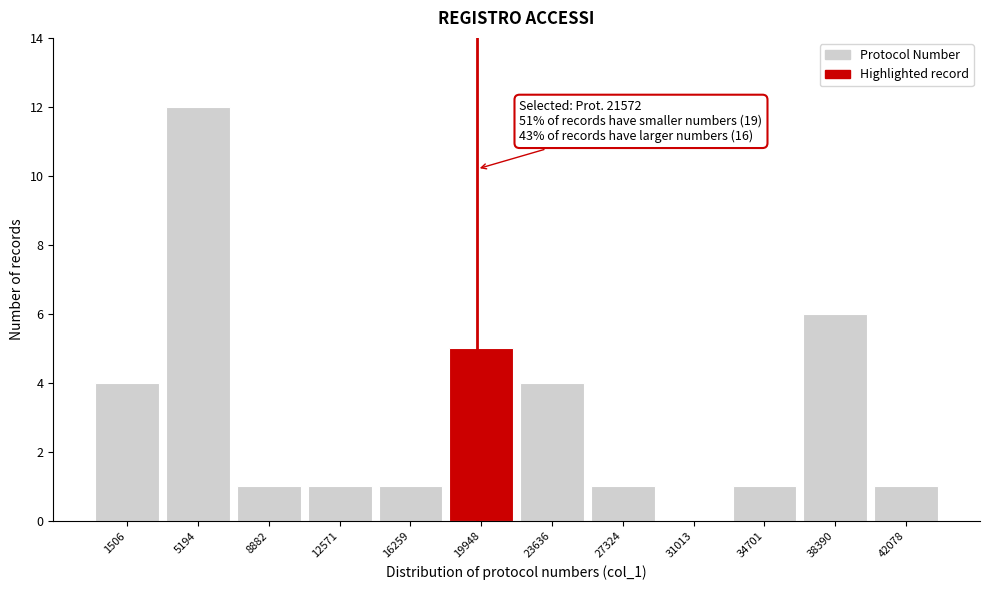

Reading left to right, what are all the values shown in this chart?

1506=4	5194=12	8882=1	12571=1	16259=1	19948=5	23636=4	27324=1	31013=0	34701=1	38390=6	42078=1